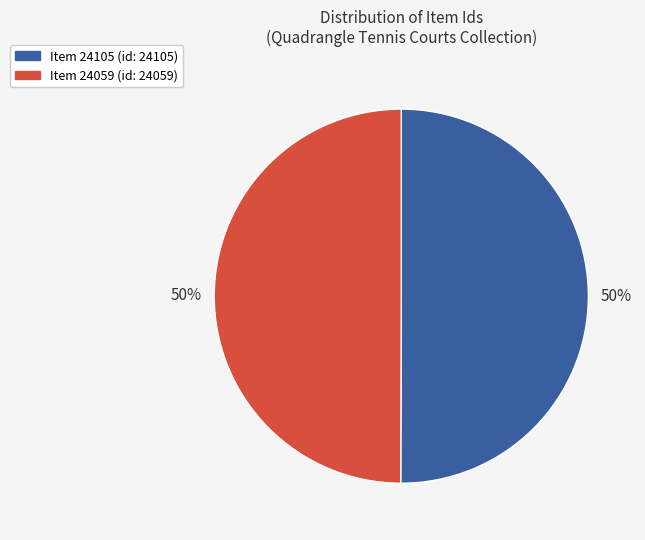

Is it true that Item 24105 is 50% of the pie?

True